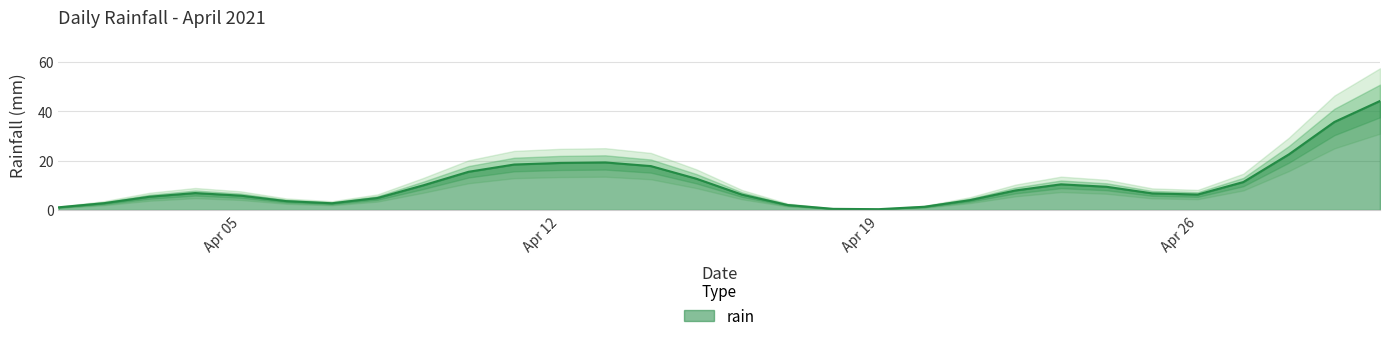

How many lines are shown in the chart?

1